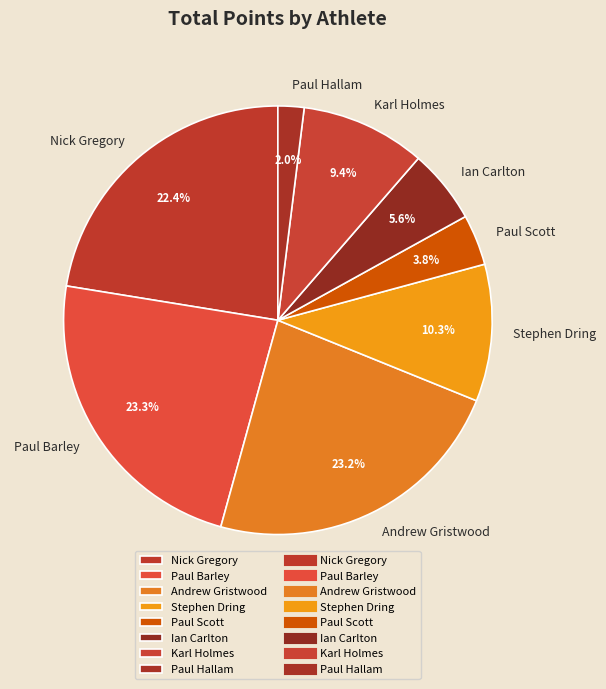

How many segments does this pie chart have?

8